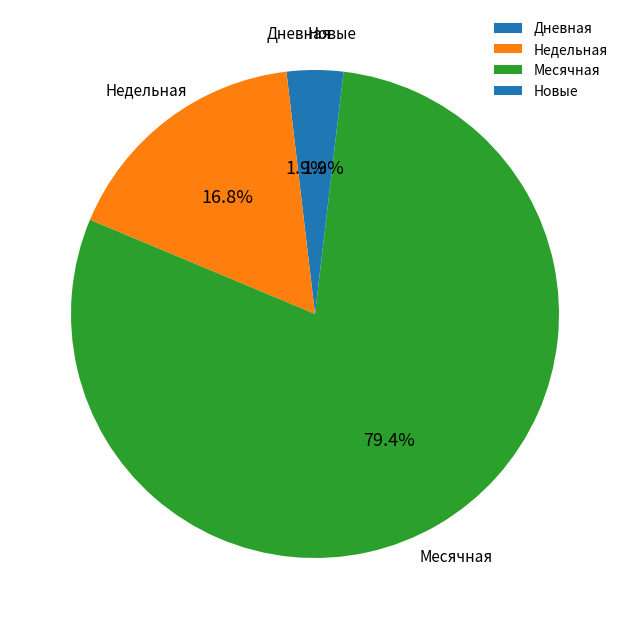

Which category has the biggest portion of the pie?

Месячная